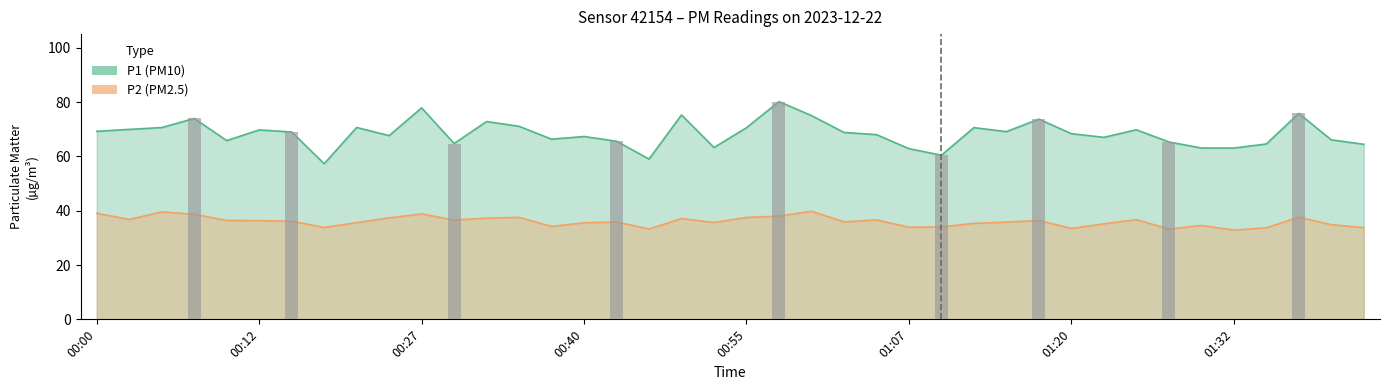

Which category has the lowest value in the P1 series?

00:17